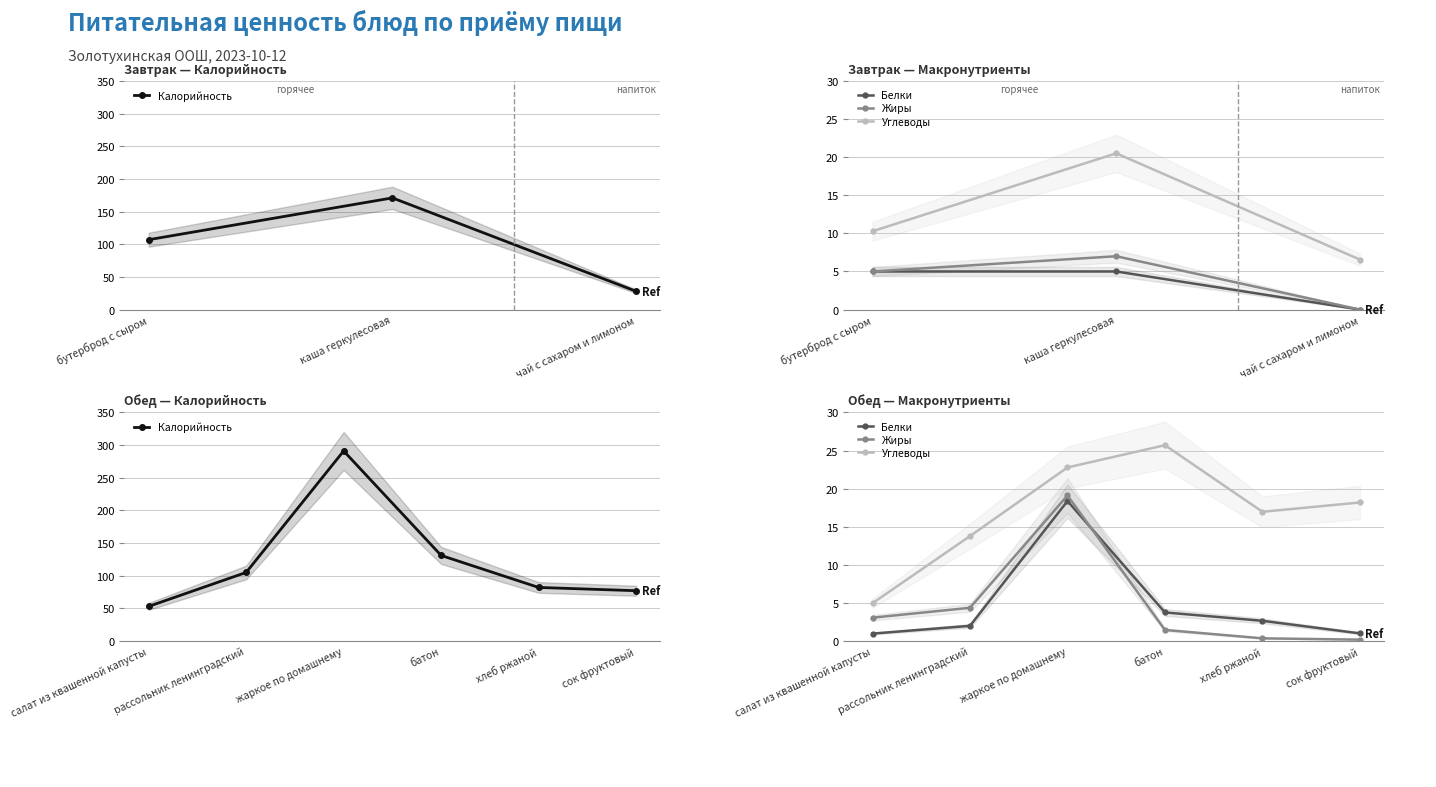

What is the minimum value for Белки?

1.0